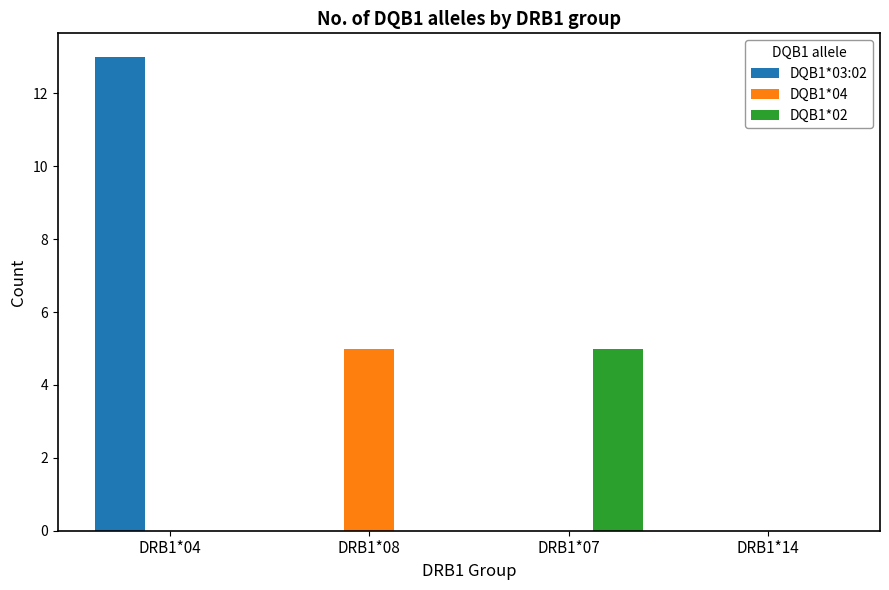

Which series changed the most between DRB1*08 and DRB1*14?

DQB1*04